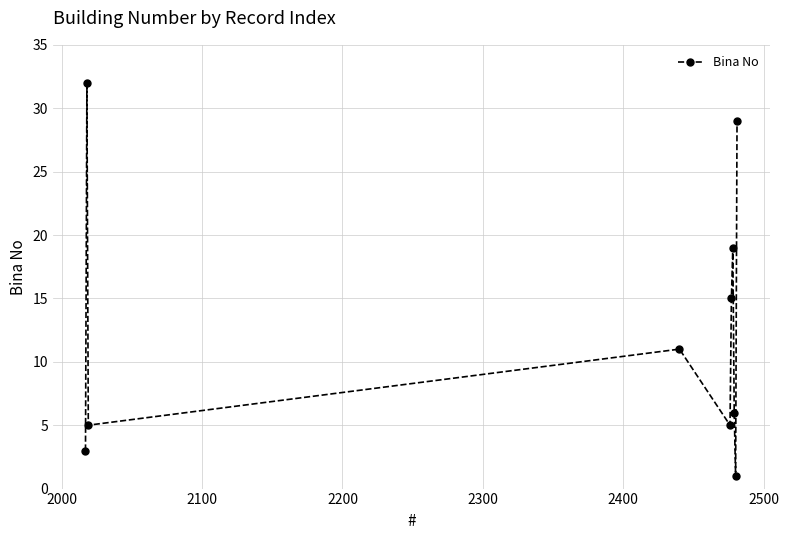

What is the difference between the maximum and second lowest values?

29